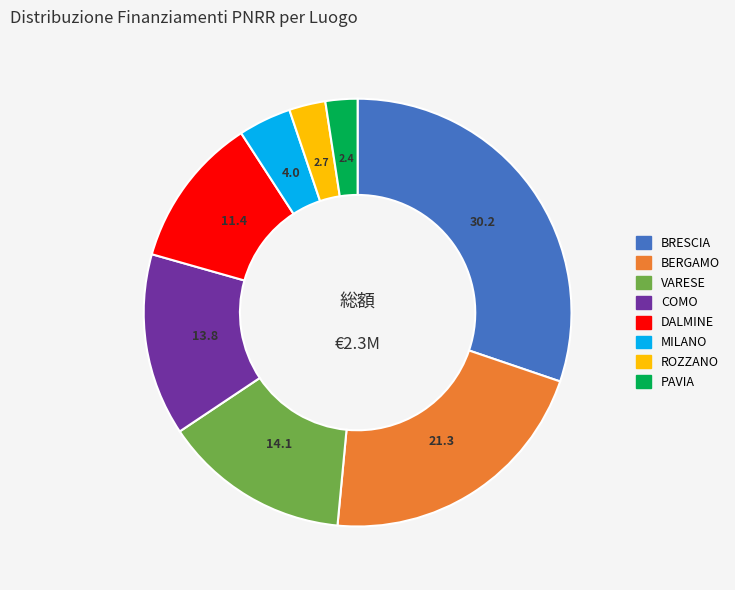

Does any single category account for the majority?

No